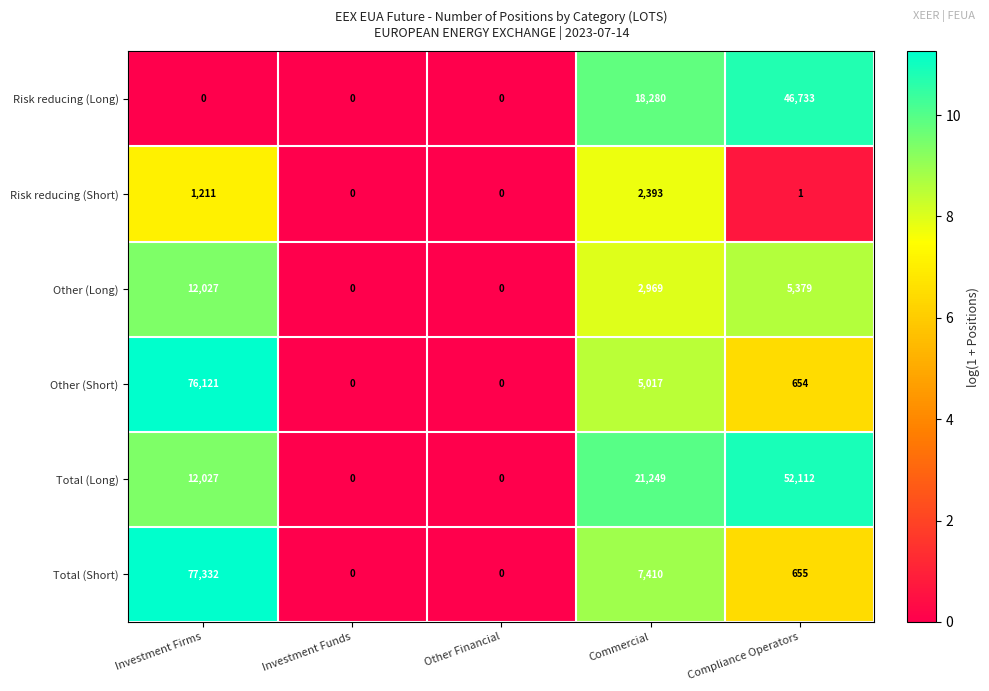

What is the total value across all series at Investment Firms?

178718